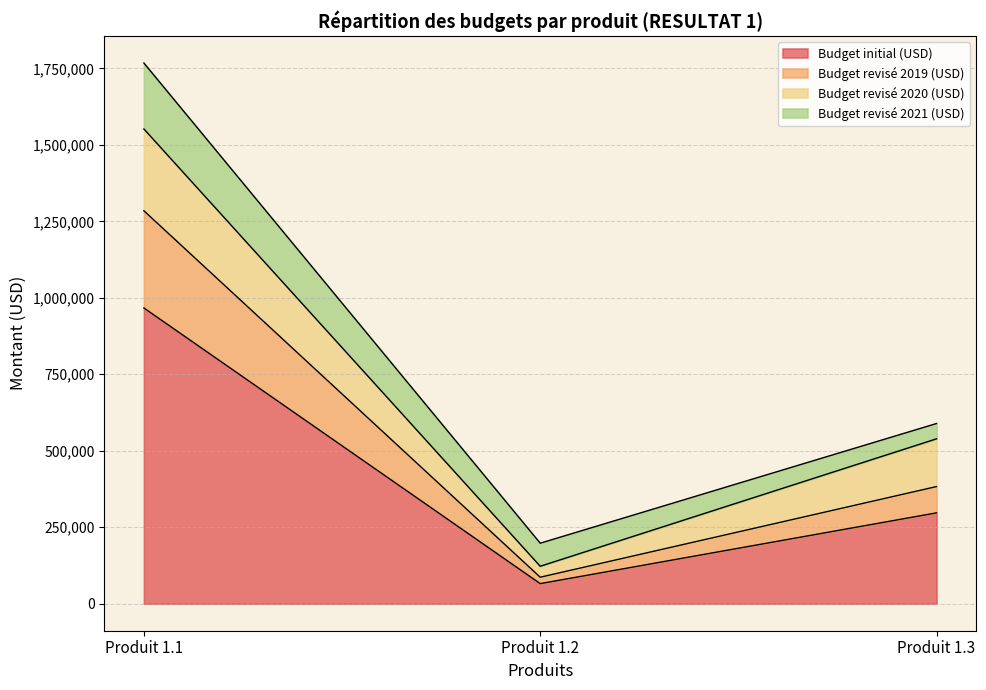

At which label does Budget initial (USD) reach its peak?

Produit 1.1